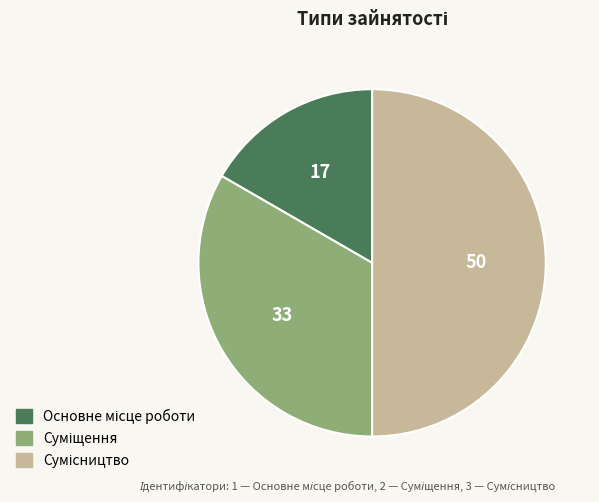

Count the number of slices in the pie.

3